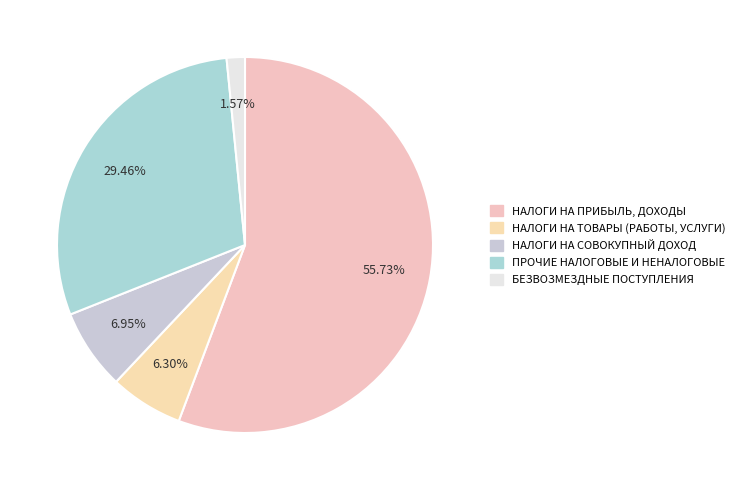

Which slice represents more than half of the pie?

НАЛОГИ НА ПРИБЫЛЬ, ДОХОДЫ